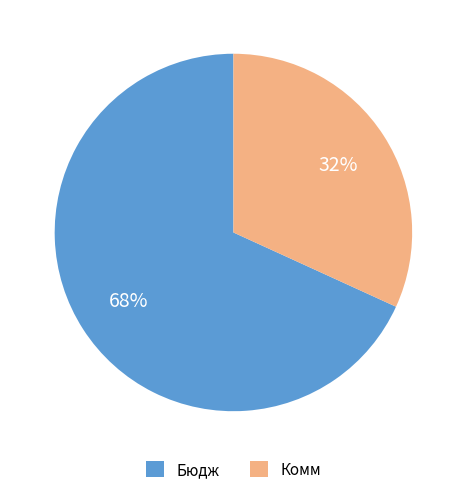

Rank the categories by value from highest to lowest.

Бюдж, Комм